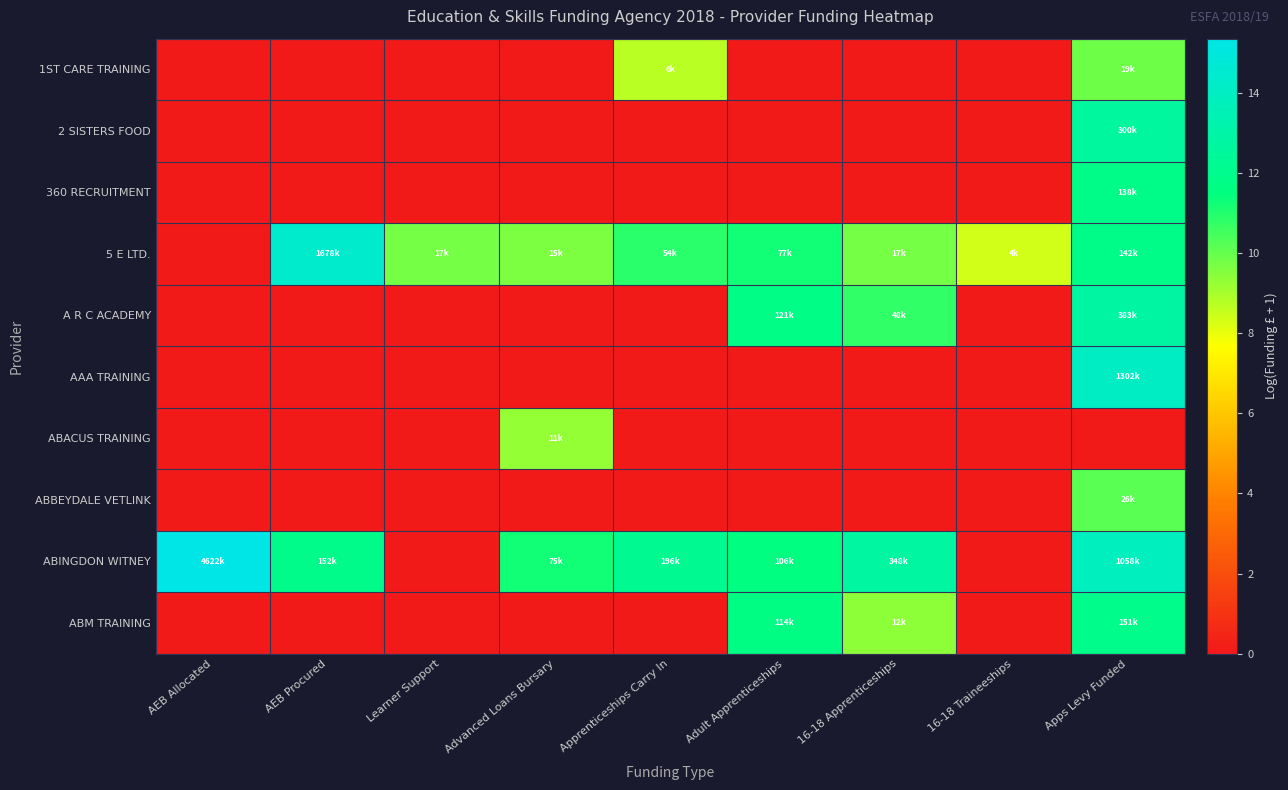

Between Learner Support and AEB Allocated, which is larger?

Learner Support